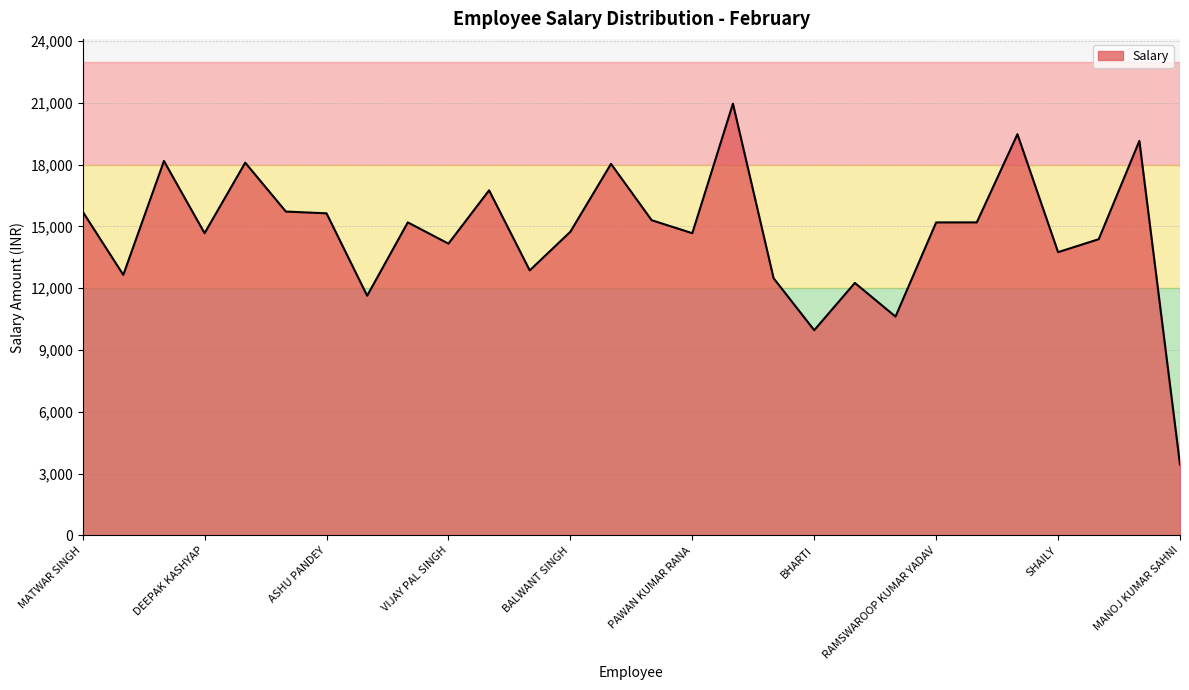

What is the smallest value displayed?

3441